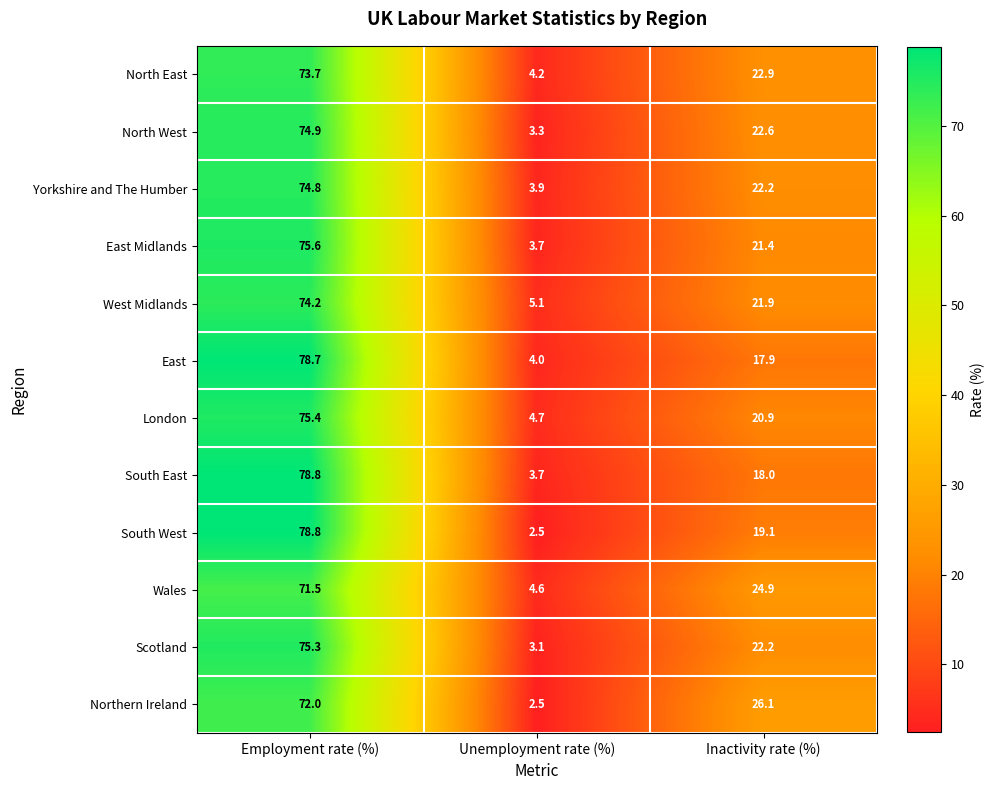

At which label is London closest to 40?

Inactivity rate (%)